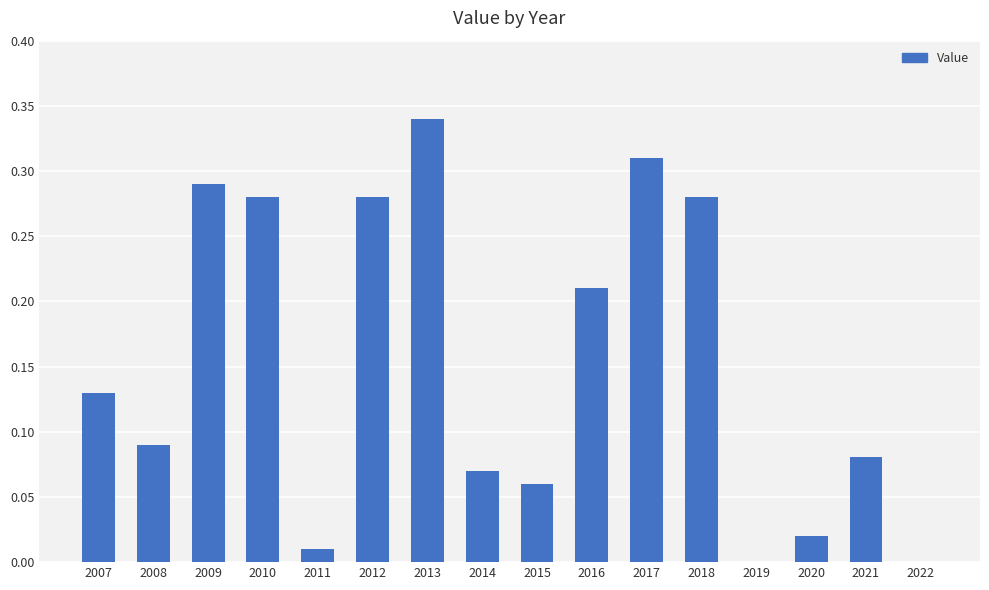

What is the sum of all values?

2.5